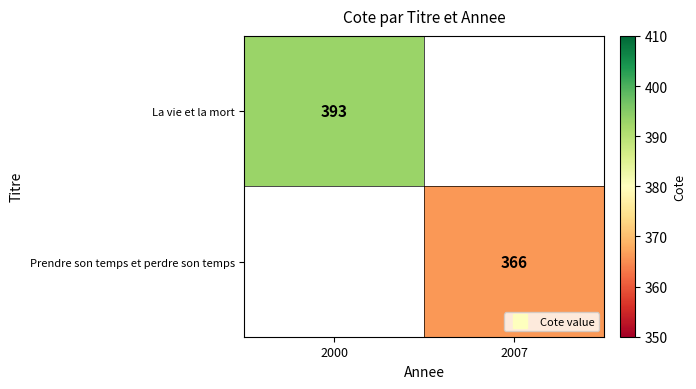

Between 2007 and 2000, which is larger?

2000